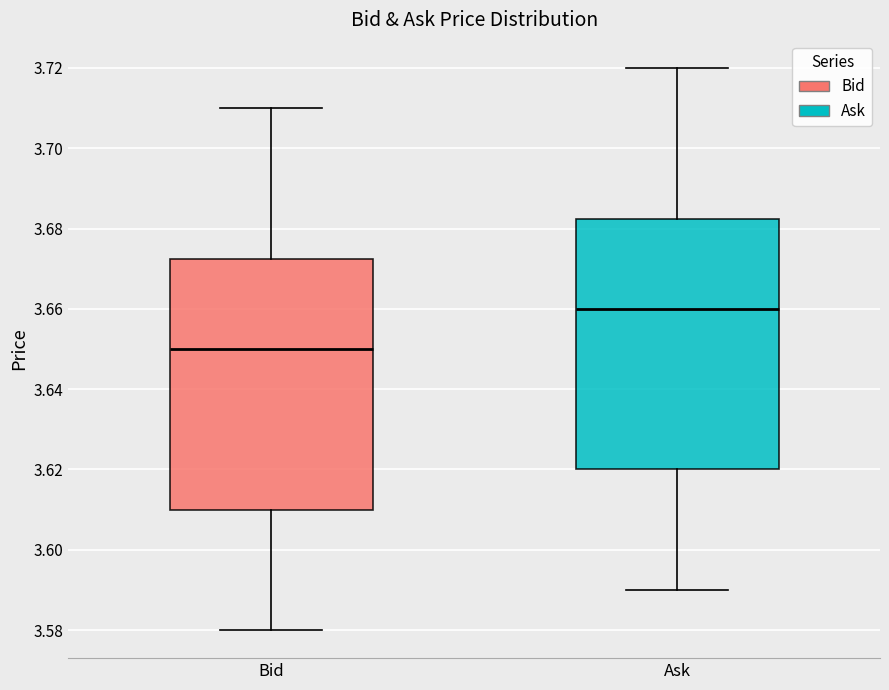

Where does the upper whisker of the box for Ask end on the y-axis? The values are not printed on the chart, so give them approximately, as read against the axis.

3.720